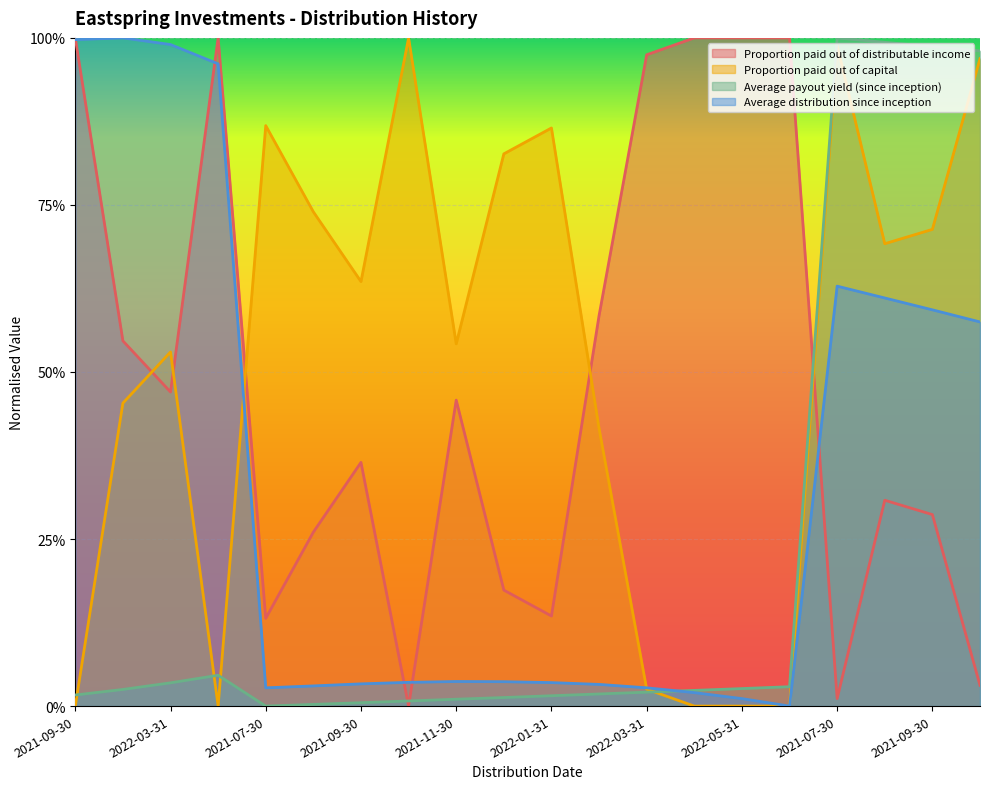

At which category does Proportion paid out of distributable income reach its first local valley?

2022-03-31